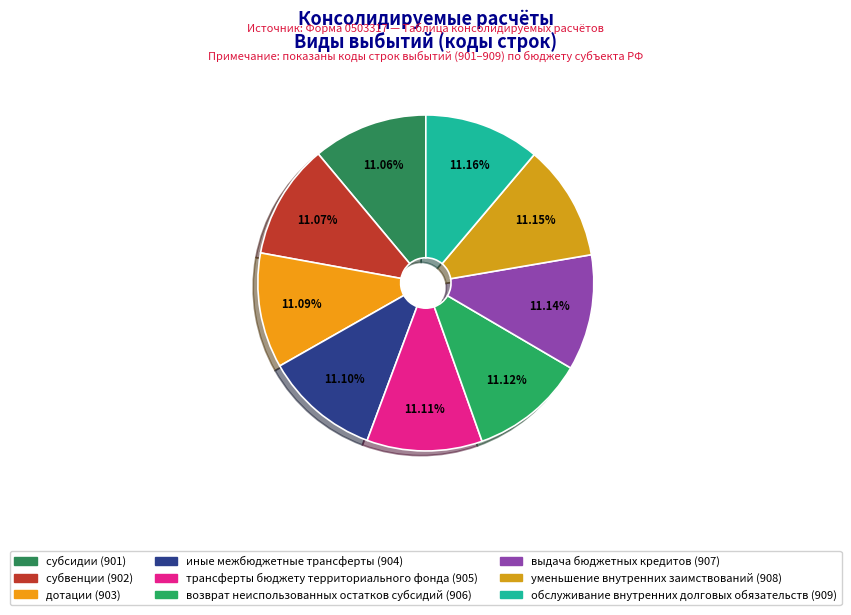

True or false: субсидии accounts for 18% of the total.

False